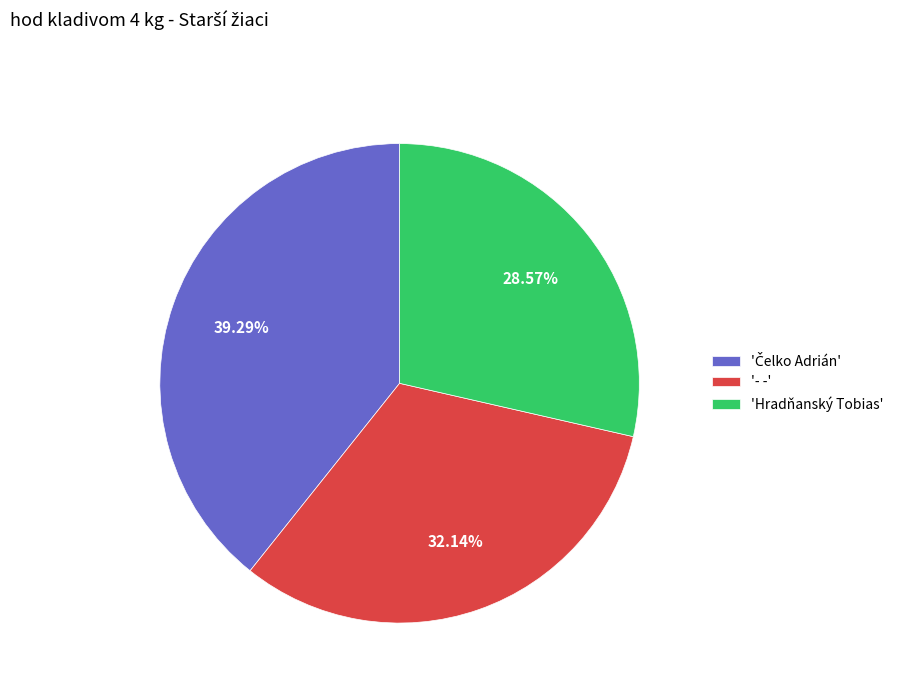

How many slices are in this pie chart?

3